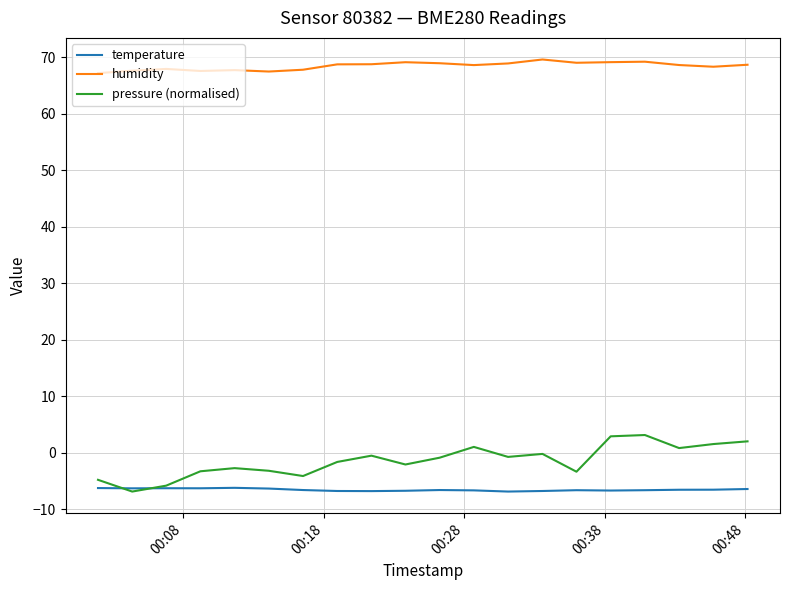

True or false: humidity and temperature intersect in this chart.

False